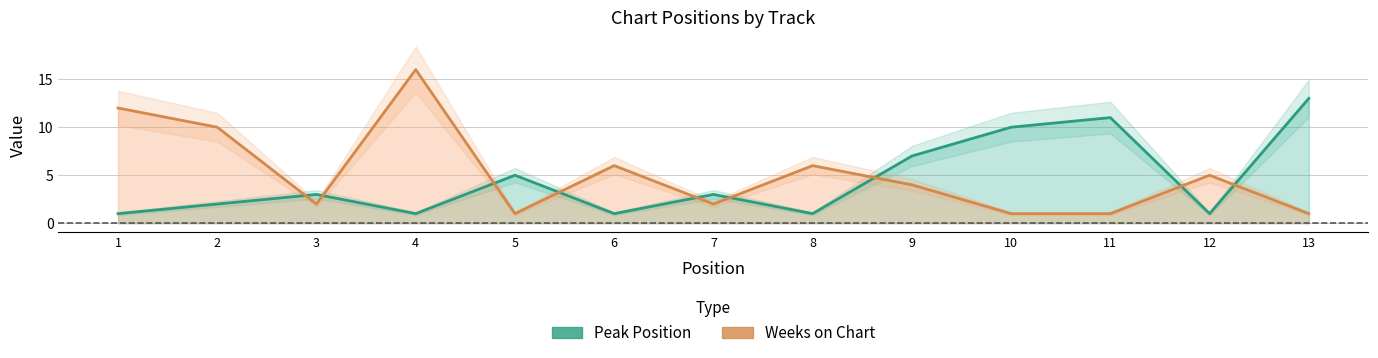

Reading right to left, extract all data points from this chart.

Peak Position: 13=13	12=1	11=11	10=10	9=7	8=1	7=3	6=1	5=5	4=1	3=3	2=2	1=1
Weeks on Chart: 13=1	12=5	11=1	10=1	9=4	8=6	7=2	6=6	5=1	4=16	3=2	2=10	1=12